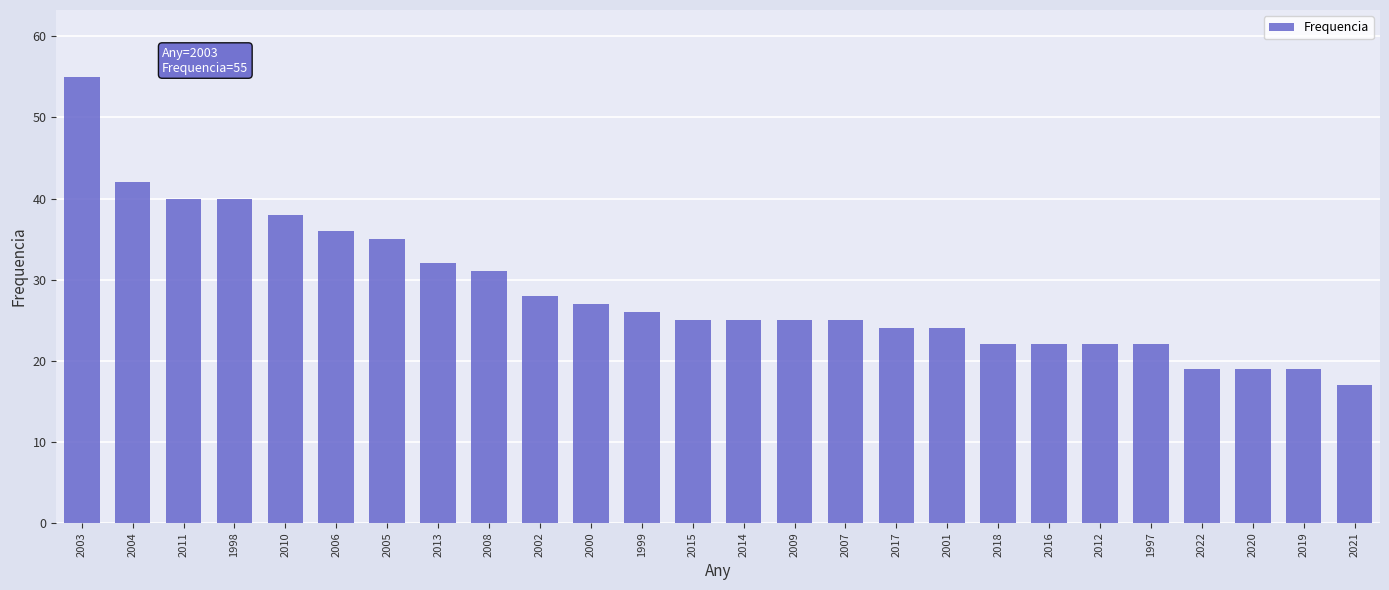

What is the maximum value shown in the chart?

55